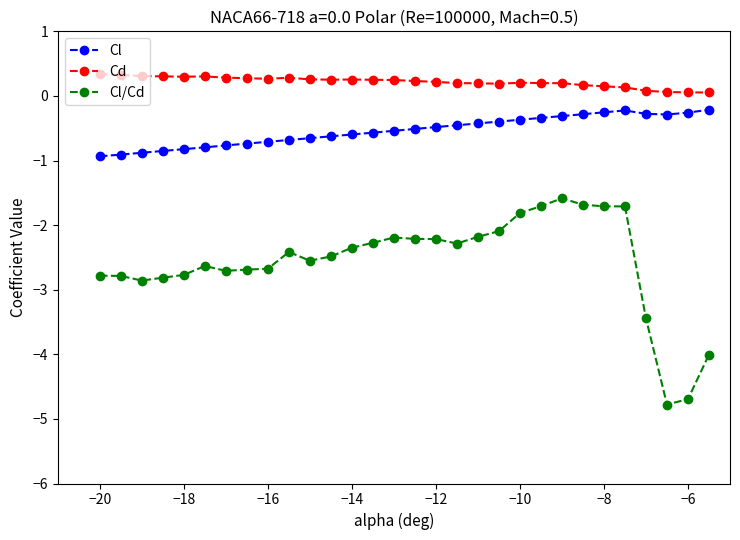

True or false: Cd and Cl cross at least once.

False